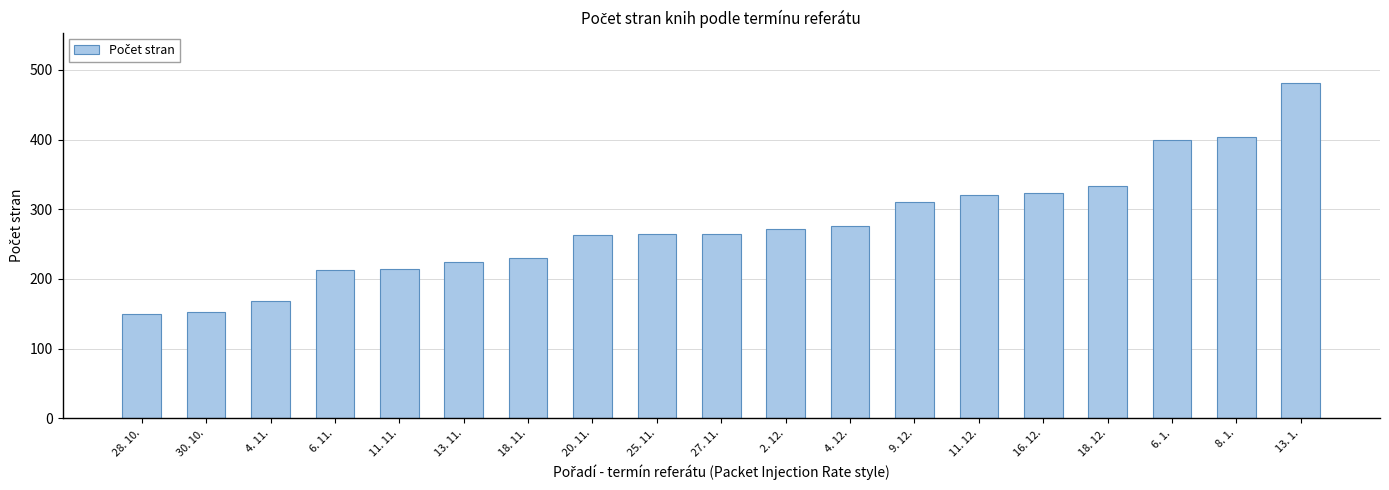

What is the change in value from 6. 11. to 8. 1.?

+191.0